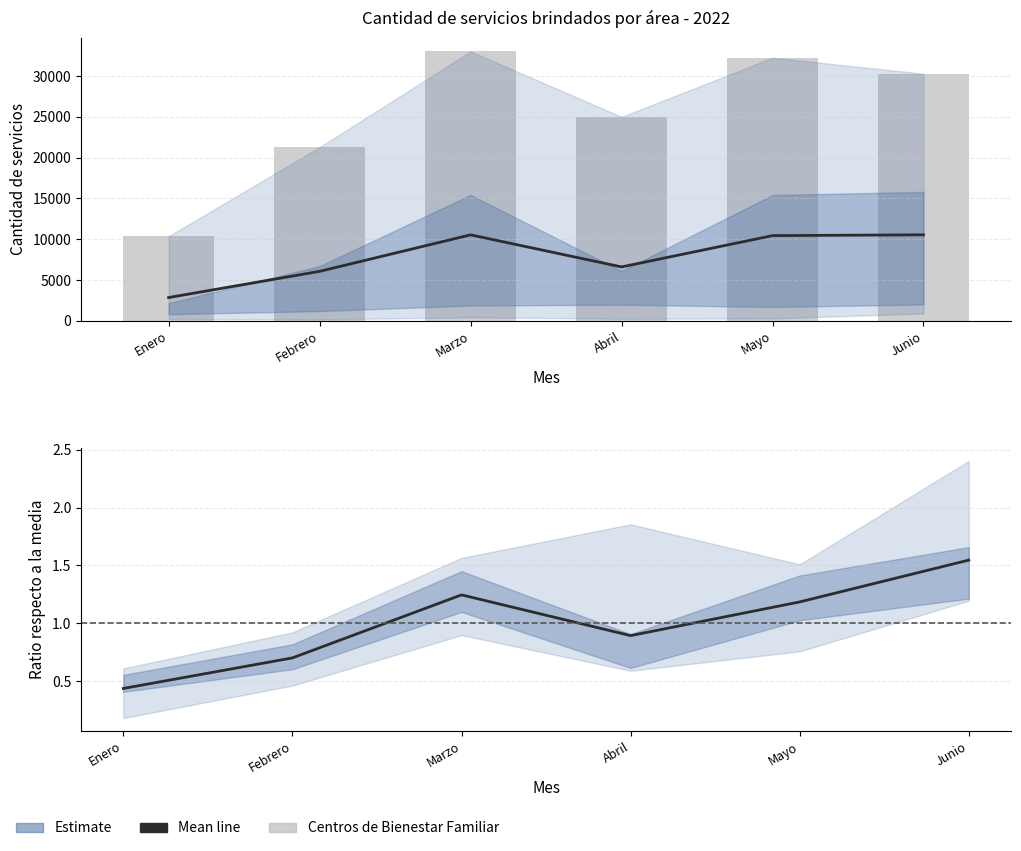

At which label does Estimate (normalised) first exceed 1?

Marzo